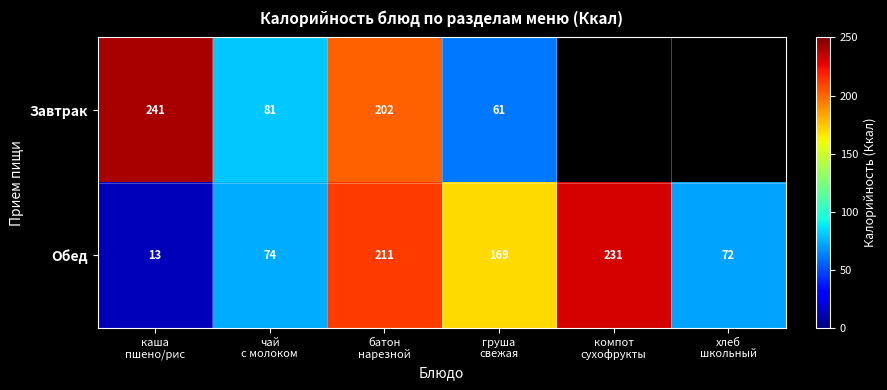

Which has a higher value, батон
нарезной or каша
пшено/рис?

каша
пшено/рис